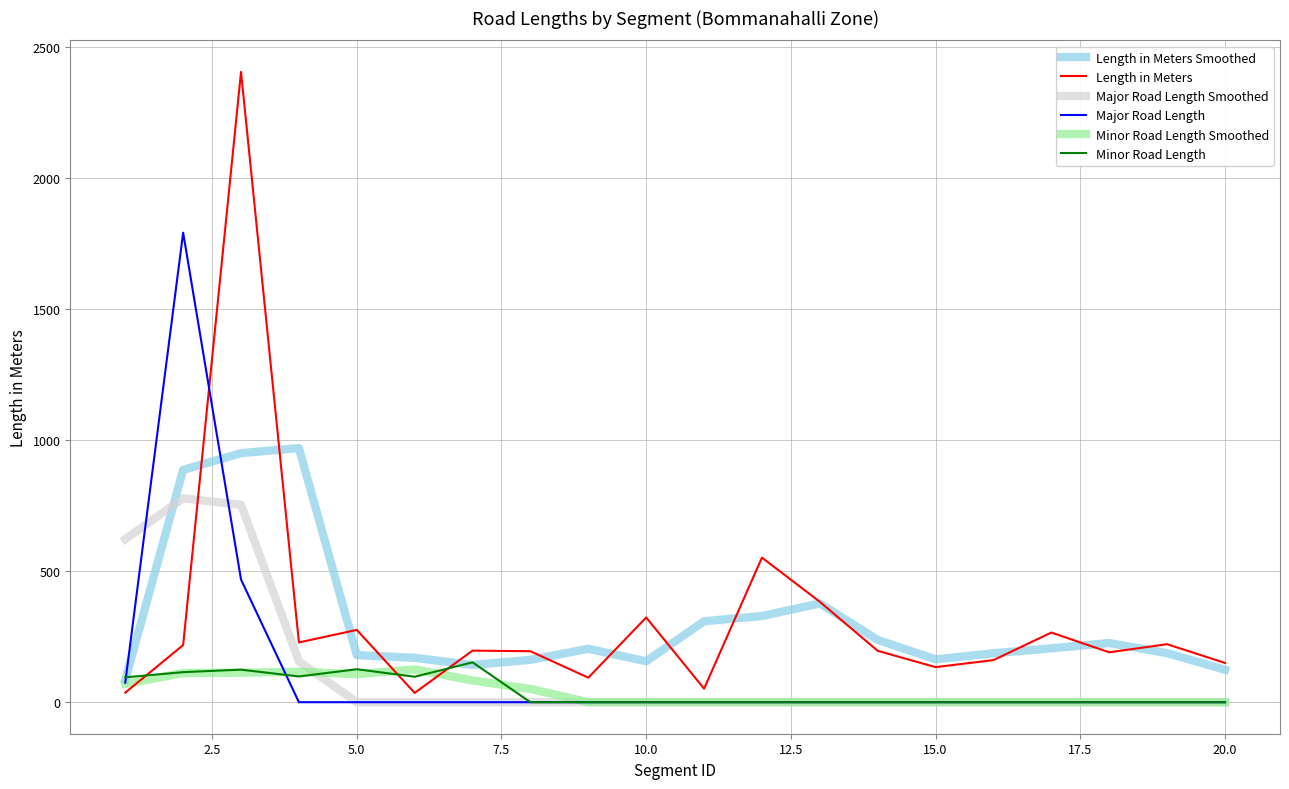

Which series has the largest range (max minus min)?

Length in Meters